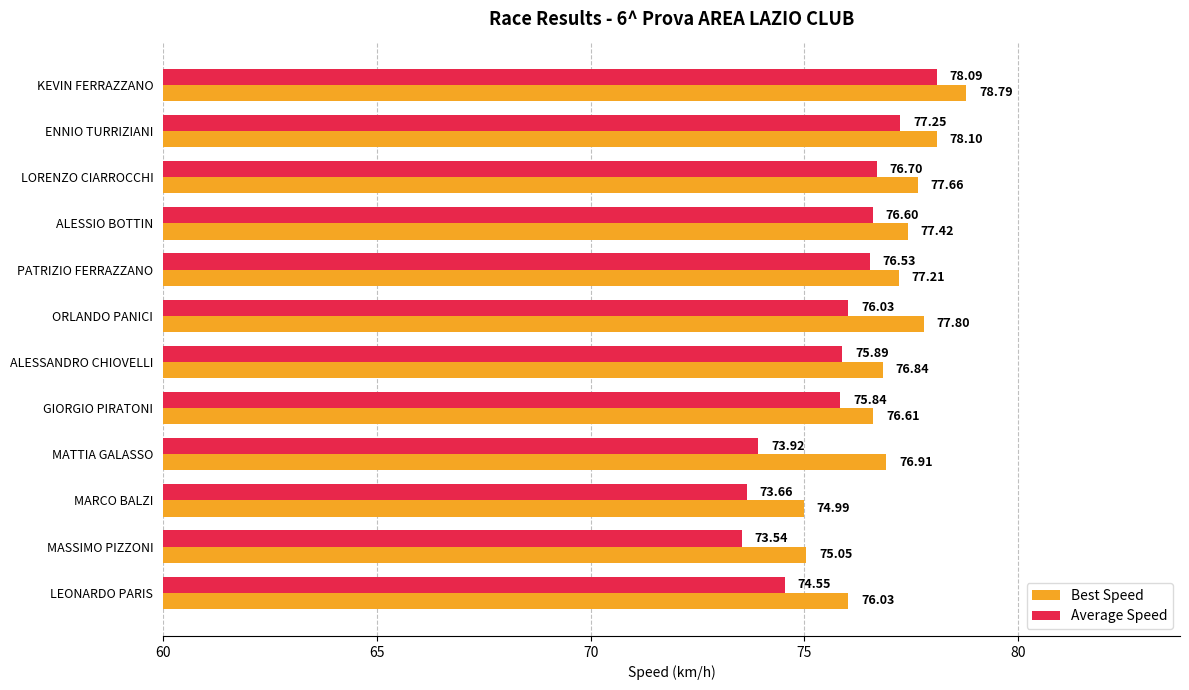

At MATTIA GALASSO, list the series in order from largest to smallest.

Best Speed, Average Speed